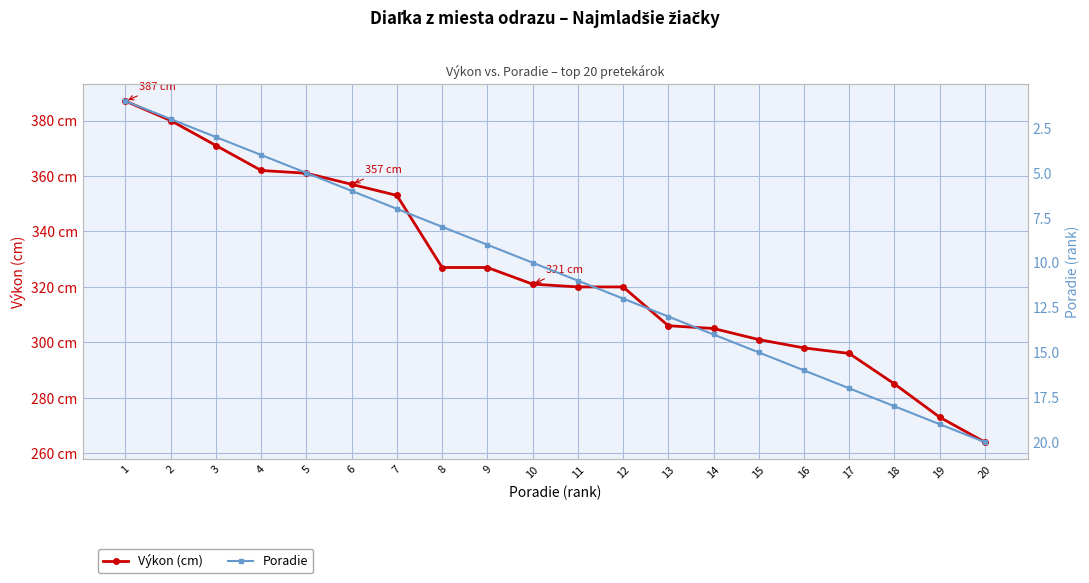

List the series in order of their peak value, lowest first.

Poradie, Výkon (cm)